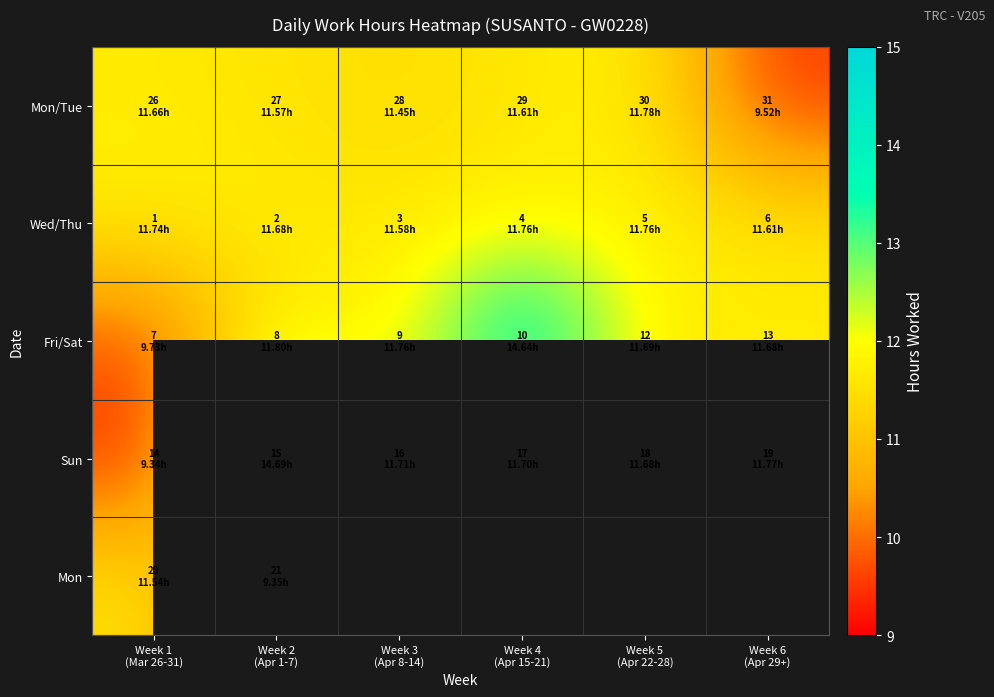

List the labels in order of Sun value, largest first.

Week 2 (Apr 1-7), Week 6 (Apr 29+), Week 3 (Apr 8-14), Week 4 (Apr 15-21), Week 5 (Apr 22-28), Week 1 (Mar 26-31)